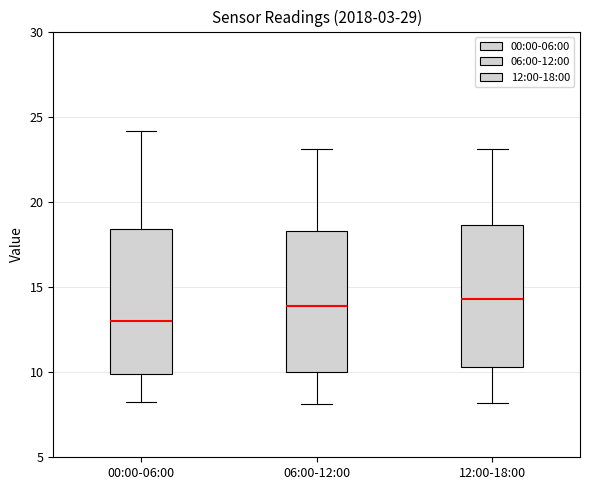

Which box's median line is the lowest?

00:00-06:00